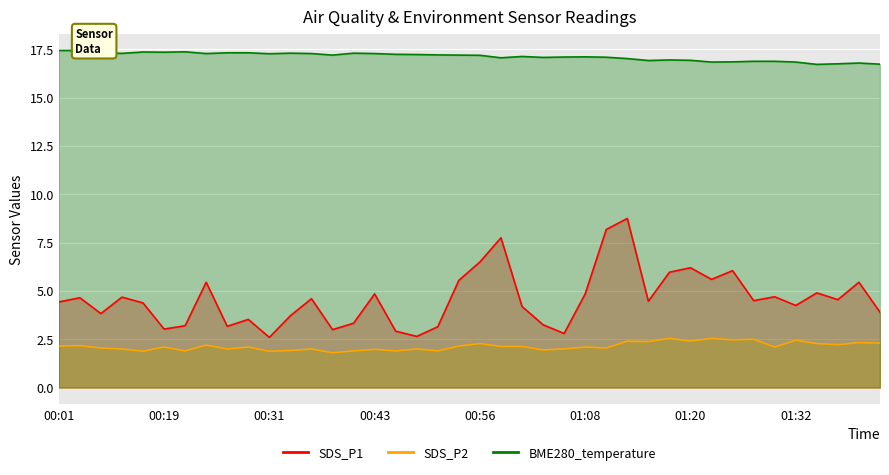

What position from the right is 00:09?

38